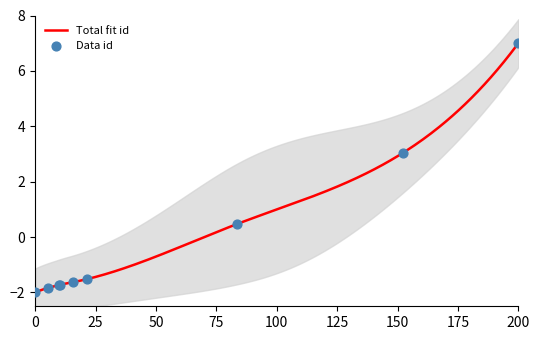

What is the highest value of the Total fit id series?

7.0